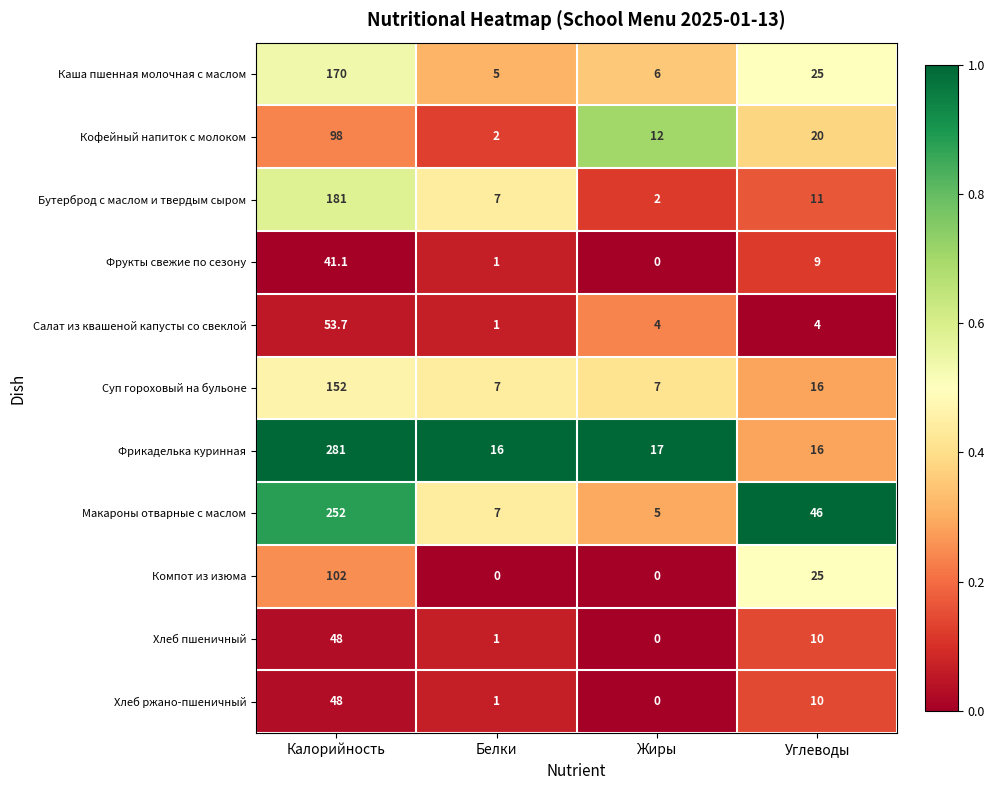

What is the spread (max minus min) of values at Белки?

16.0